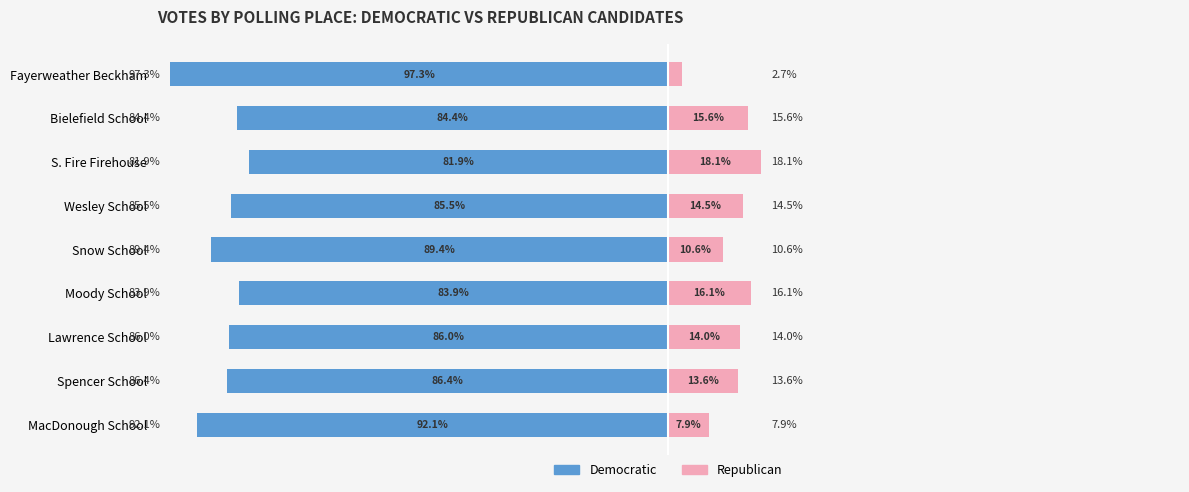

Is it true that Republican equals 2.7 at Fayerweather Beckham?

True